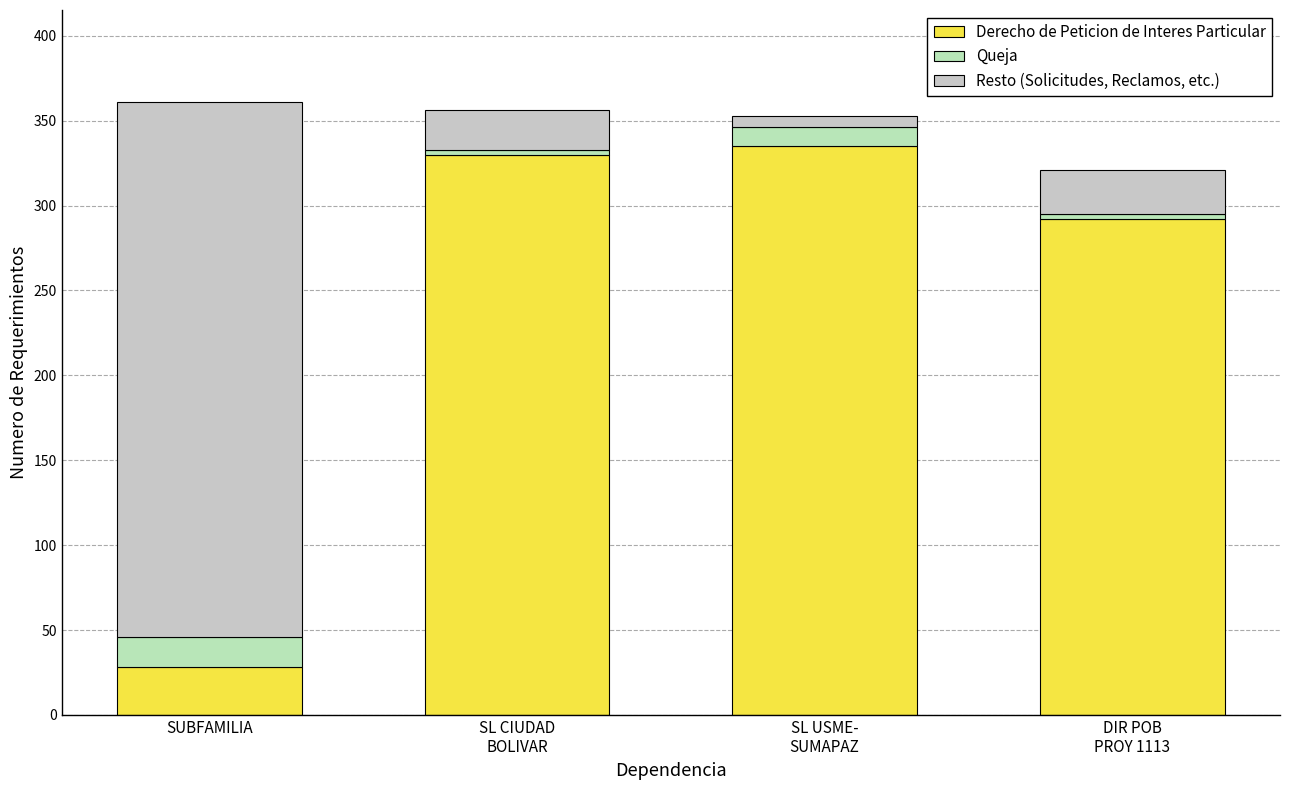

Rank the categories by Derecho de Peticion de Interes Particular value from highest to lowest.

SL USME-
SUMAPAZ, SL CIUDAD
BOLIVAR, DIR POB
PROY 1113, SUBFAMILIA